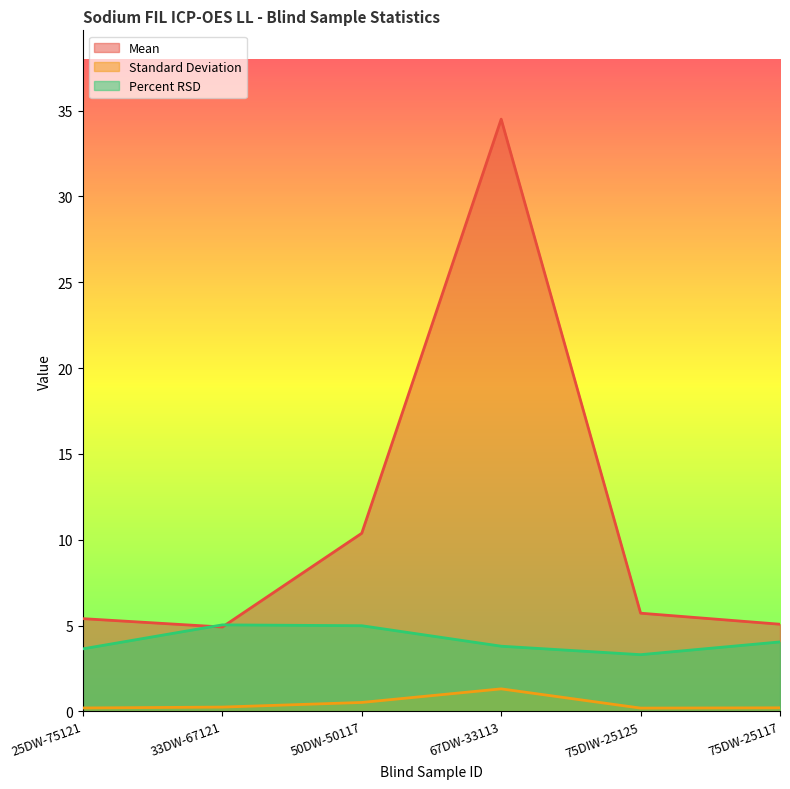

What is the difference between the maximum and minimum values in the Standard Deviation series?

1.1